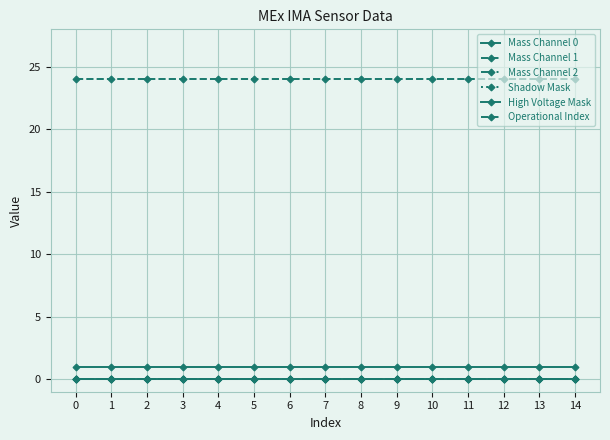

Is this an area chart (filled region under the line)?

No